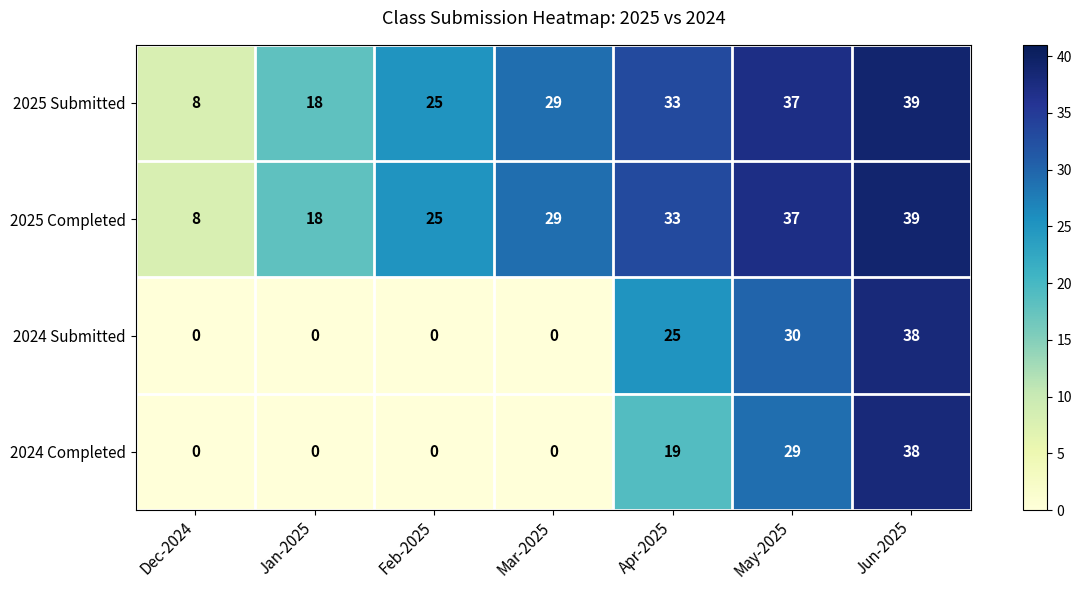

Reading left to right, extract all data points from this chart.

2025 Submitted: 8	18	25	29	33	37	39
2025 Completed: 8	18	25	29	33	37	39
2024 Submitted: 0	0	0	0	25	30	38
2024 Completed: 0	0	0	0	19	29	38